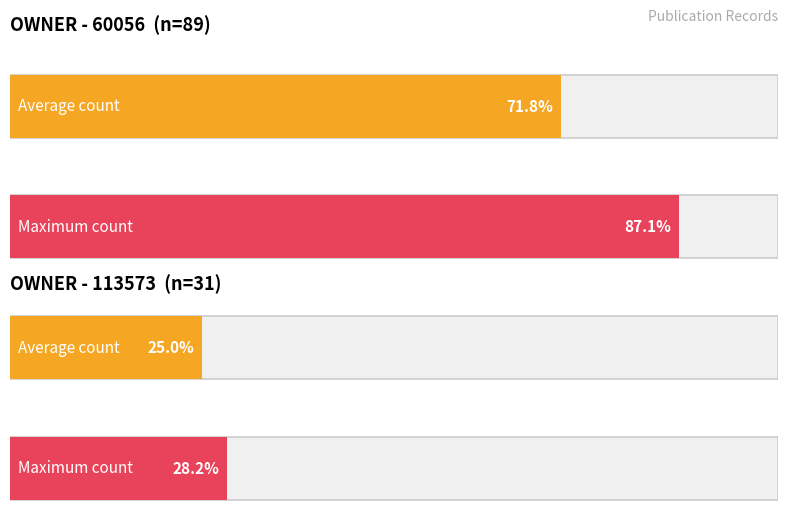

Between 3 and 113573, which is larger?

113573